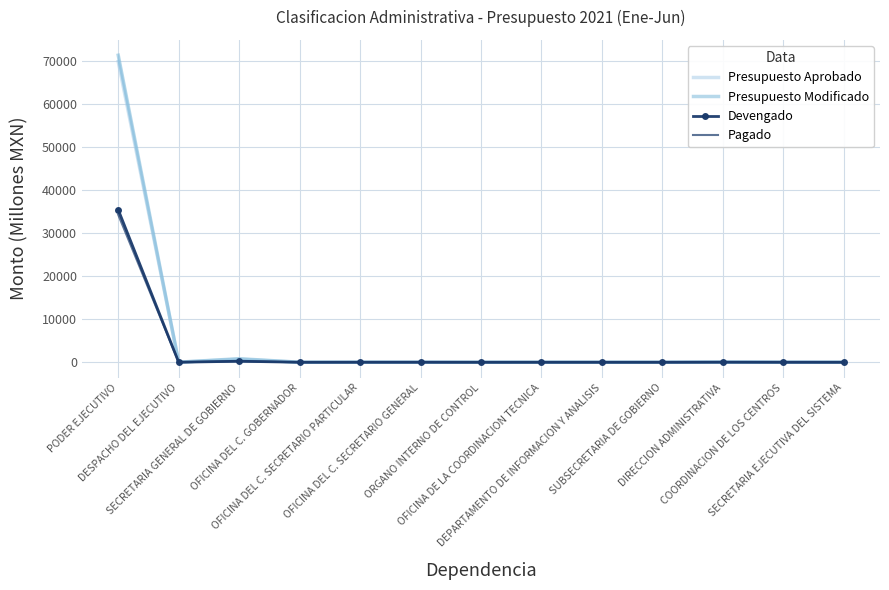

What is the average value of the Presupuesto Aprobado series?

5432.2